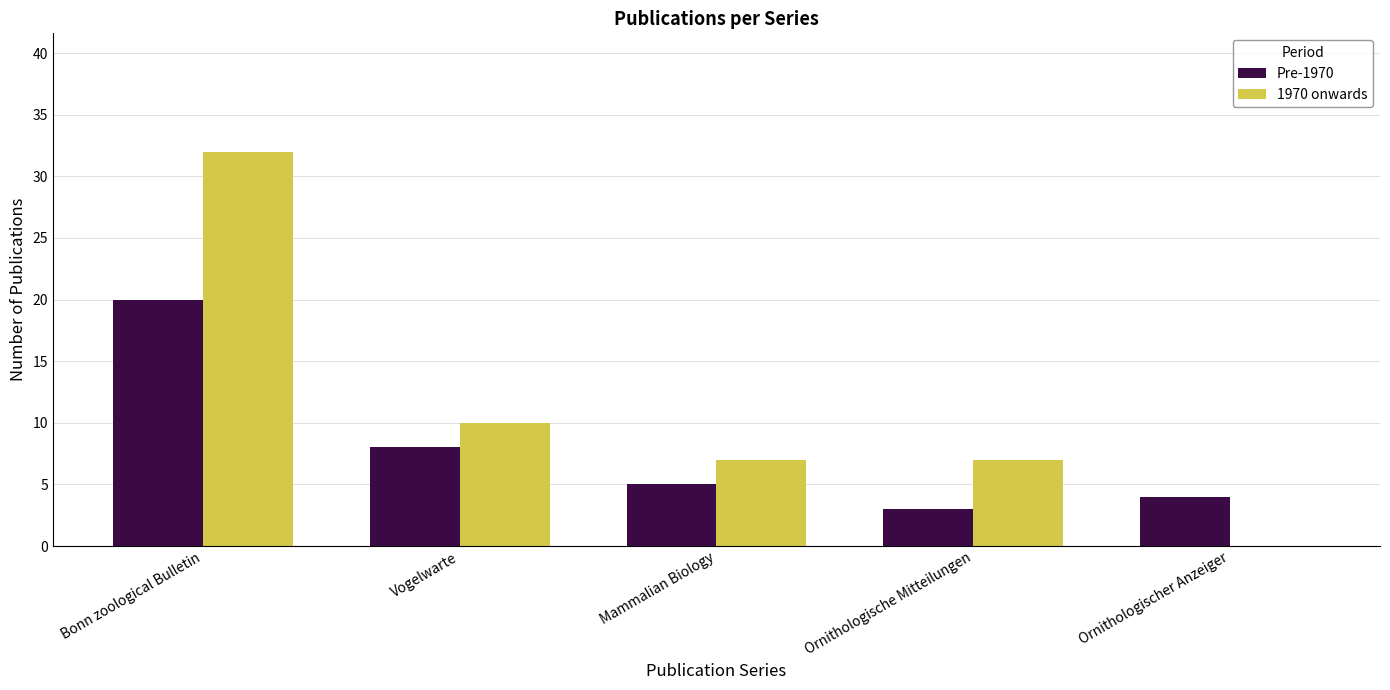

At which label does 1970 onwards first exceed 7?

Bonn zoological Bulletin